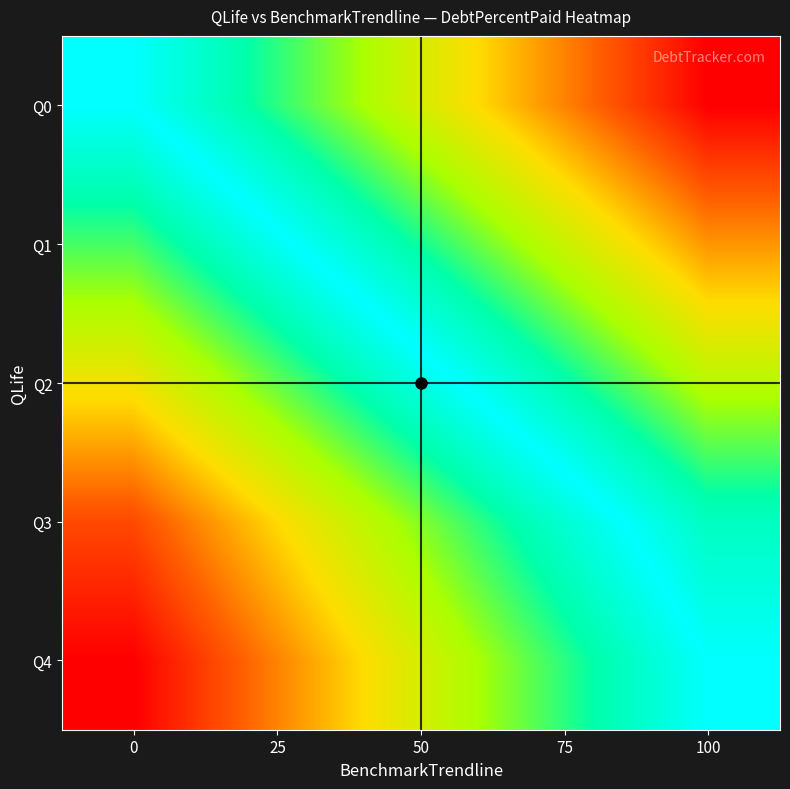

How many series are shown in this chart?

5